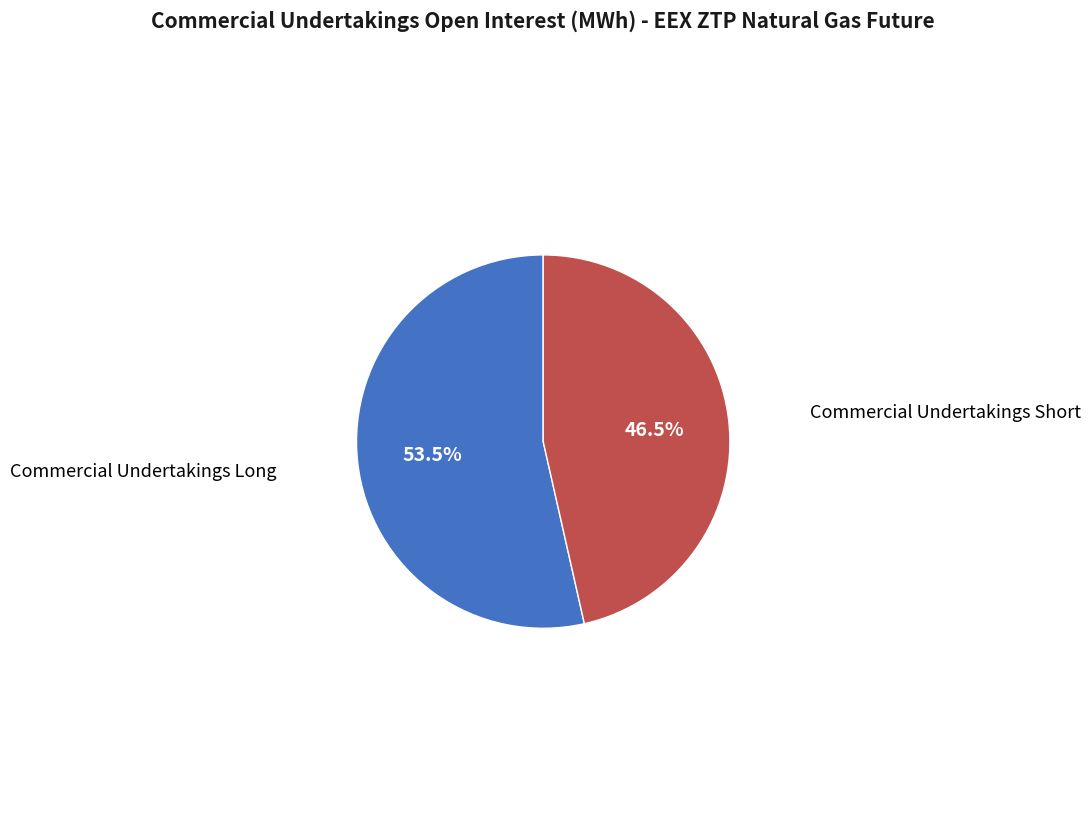

Is there any slice that represents more than half of the pie?

Yes